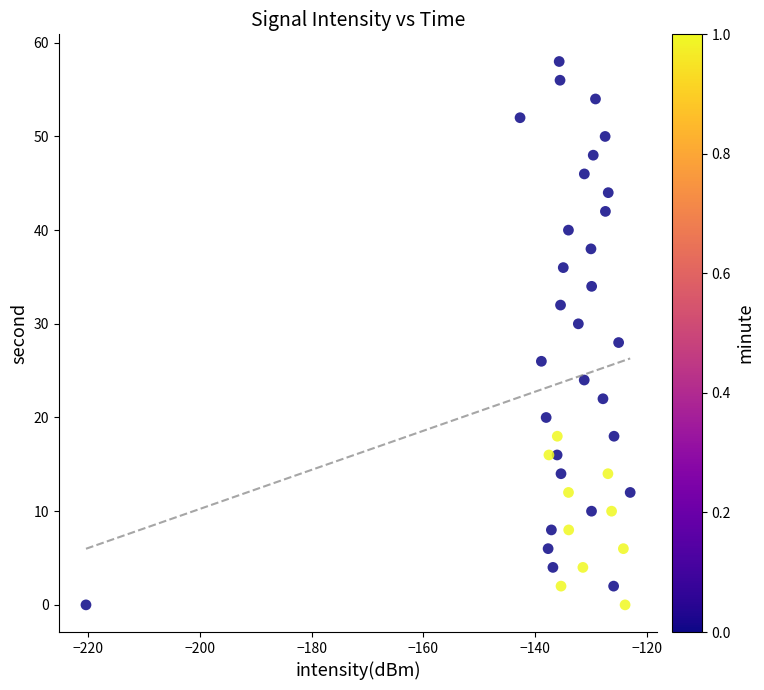

What is the range of Y values (max minus min)?

58